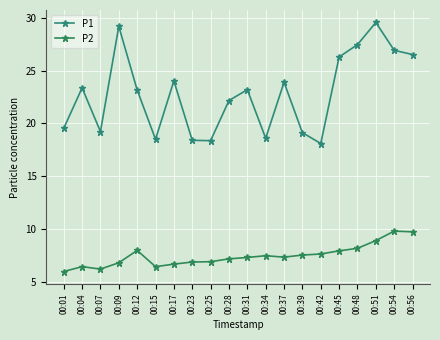

How many values in the P1 series exceed 23?

11